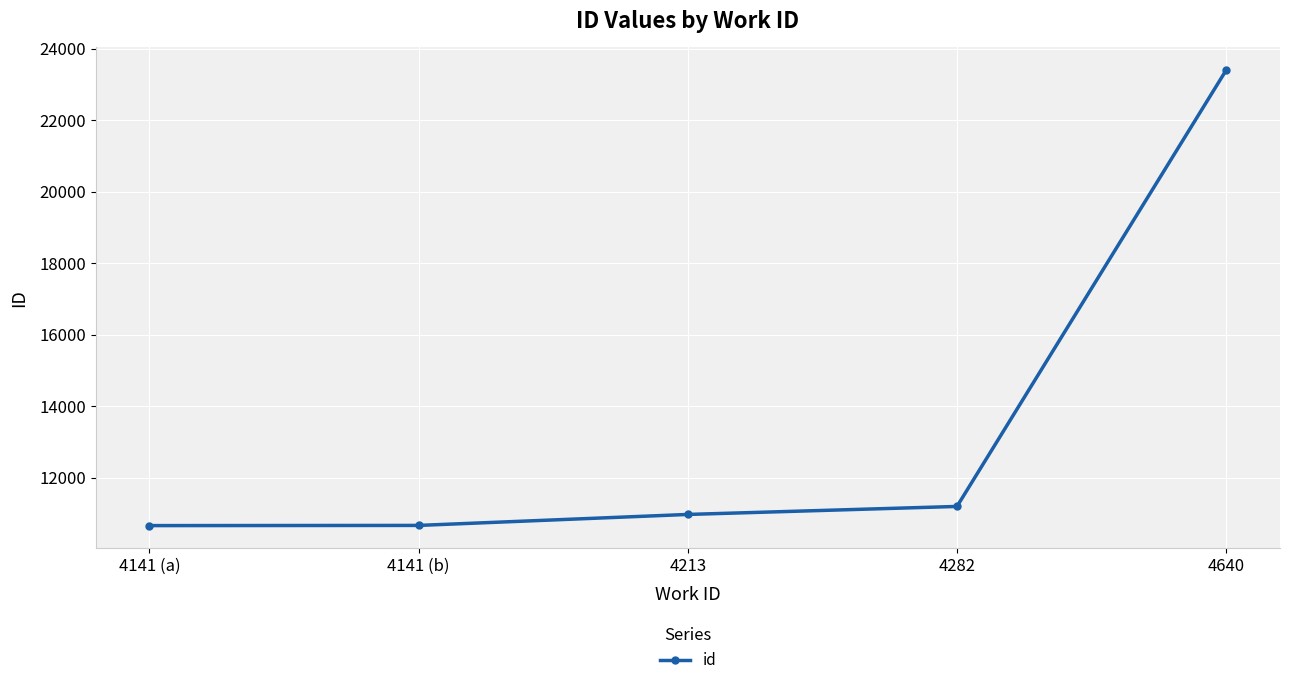

What is the greatest value displayed?

23399